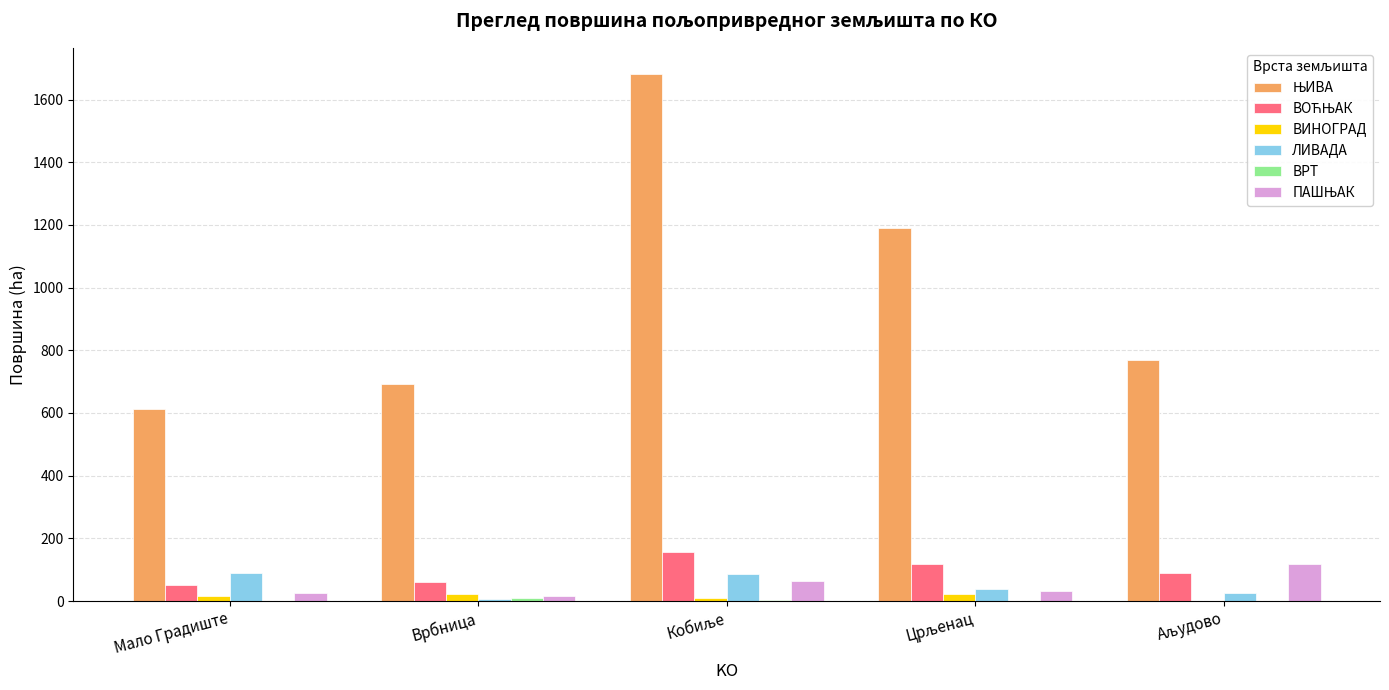

What is the spread (max minus min) of values at Црљенац?

1191.3